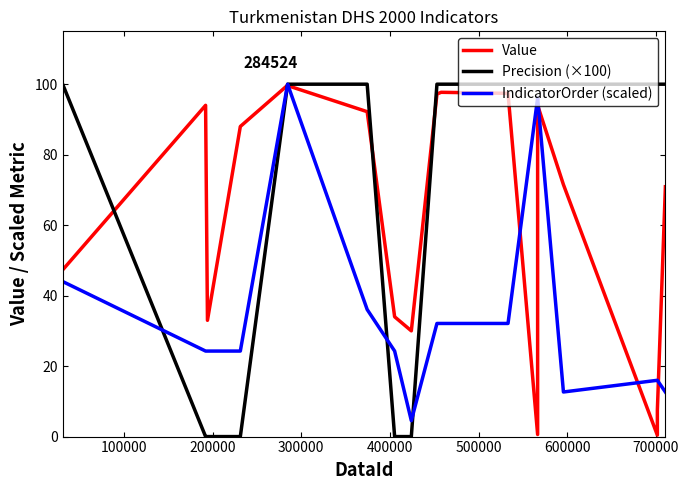

In Value, how many points are lower than both neighbors (excluding endpoints)?

4